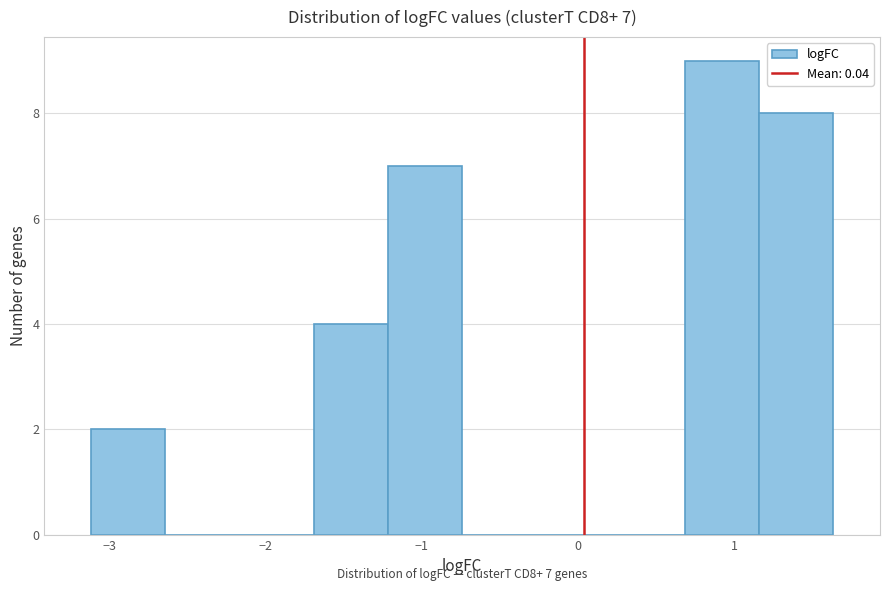

Over which range of the x-axis is the bar tallest?

0.7 to 1.2